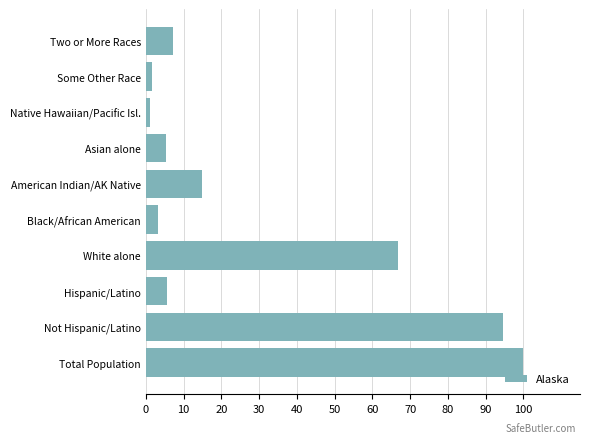

At which label is the value closest to 50?

White alone